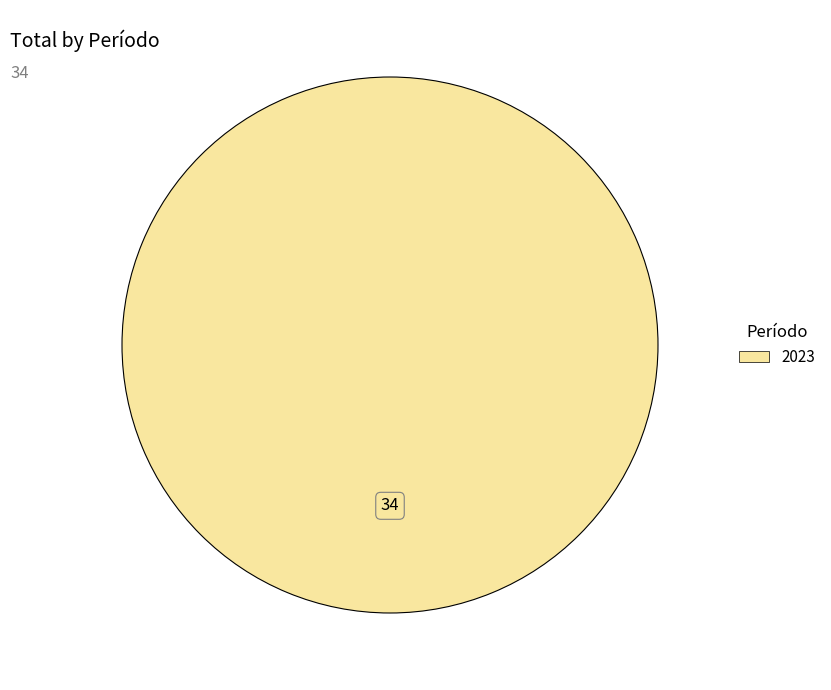

Is there a majority slice in this chart?

Yes